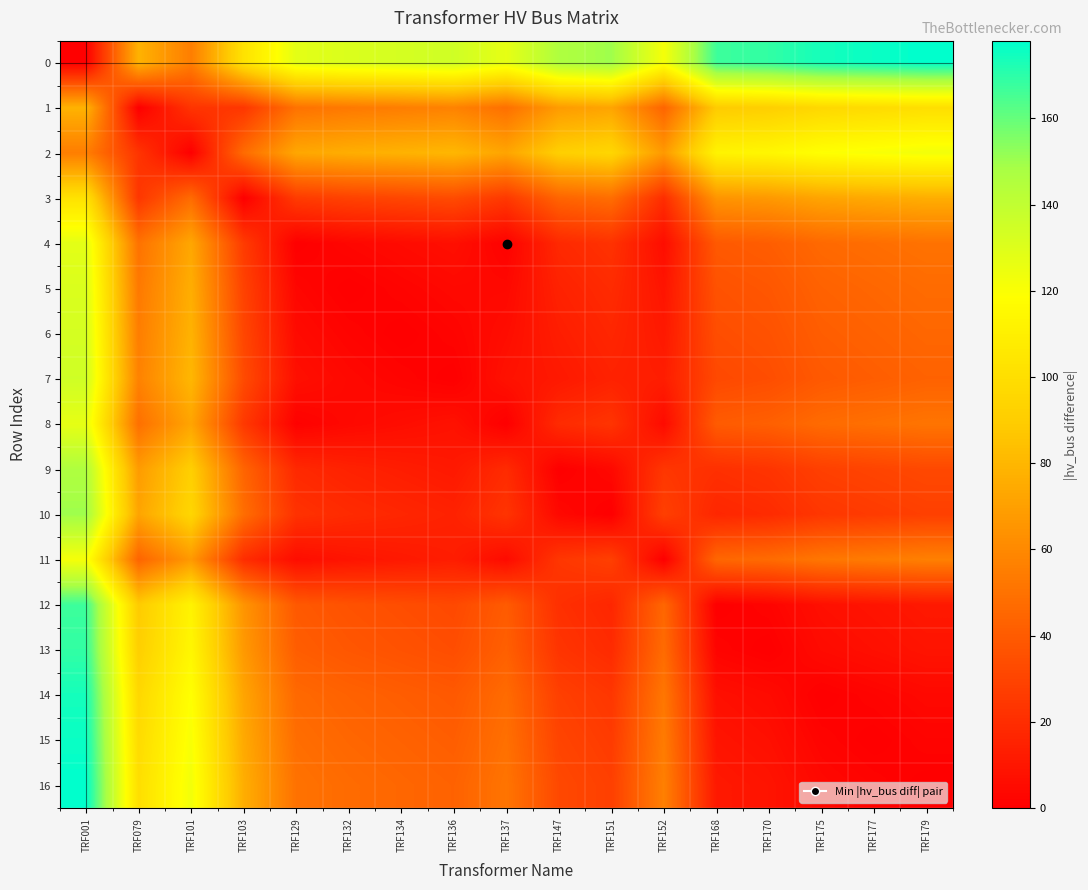

Between TRF134 and TRF152, which is larger?

TRF134